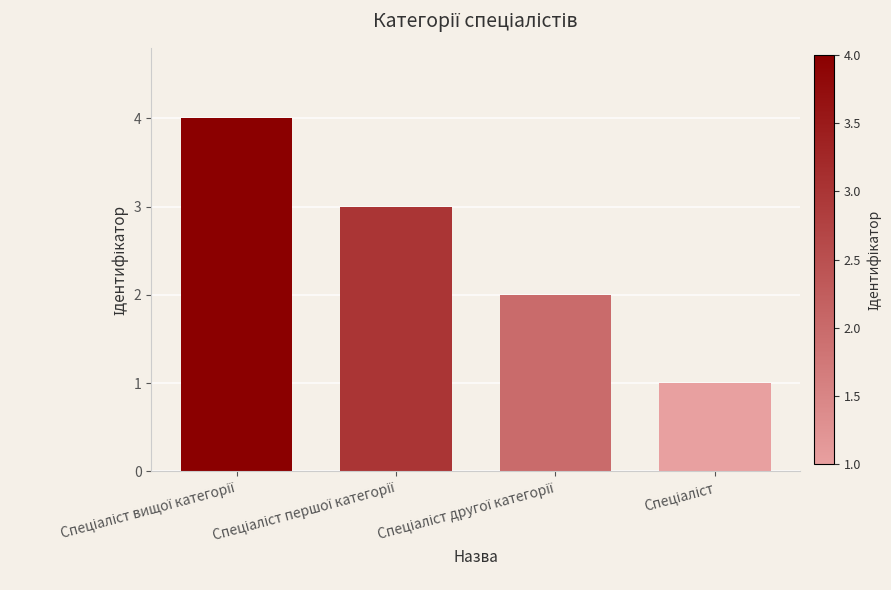

What is the difference between the maximum and minimum values?

3